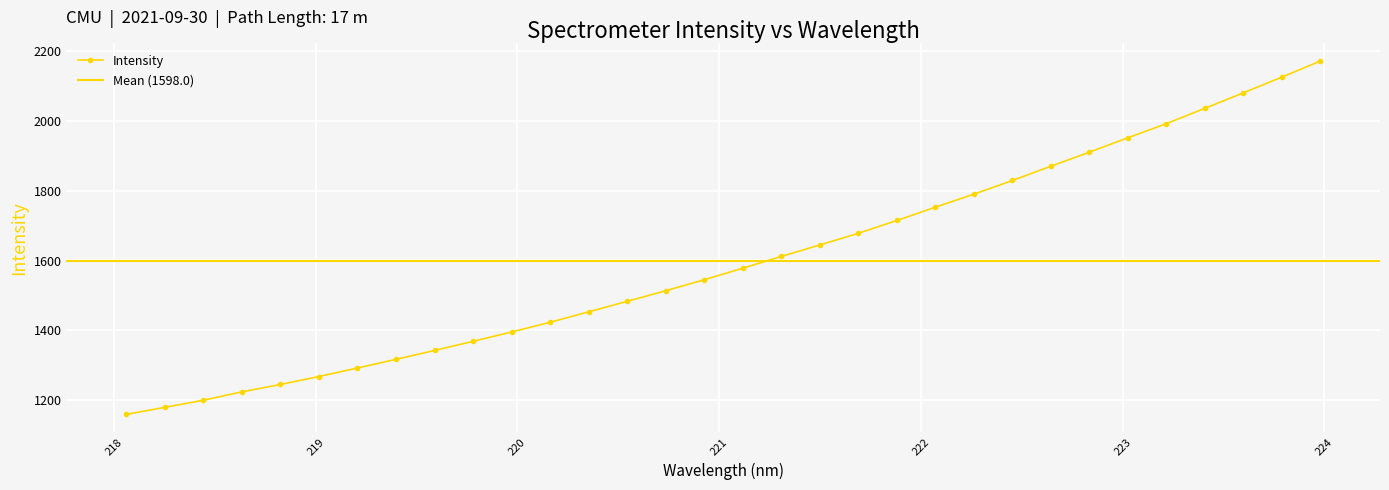

What is the difference between the values at 219.7801 and 218.6332?

145.0